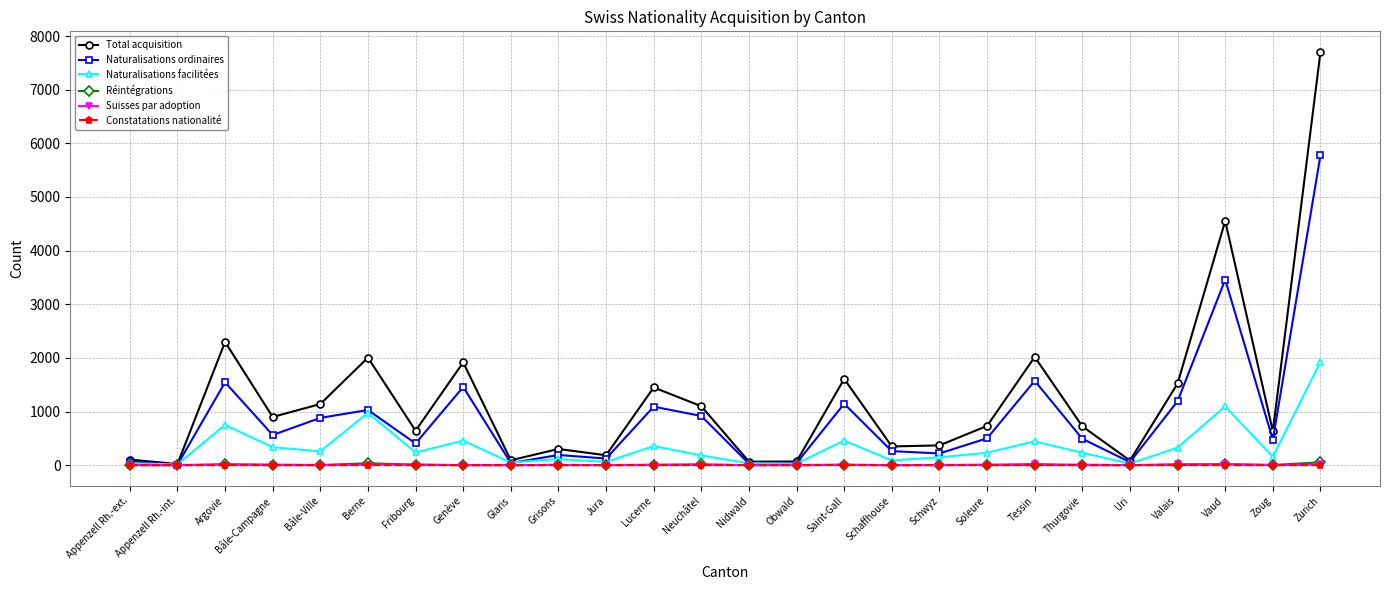

True or false: Suisses par adoption has a value of 0 at Appenzell Rh.-int..

True